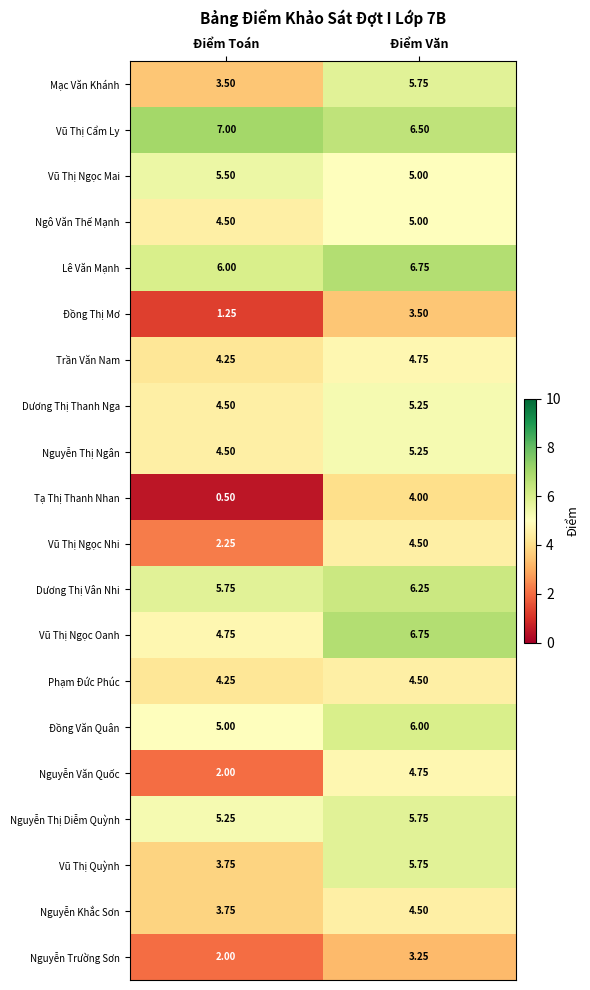

Which series changed the most between Điểm Toán and Điểm Văn?

Tạ Thị Thanh Nhan